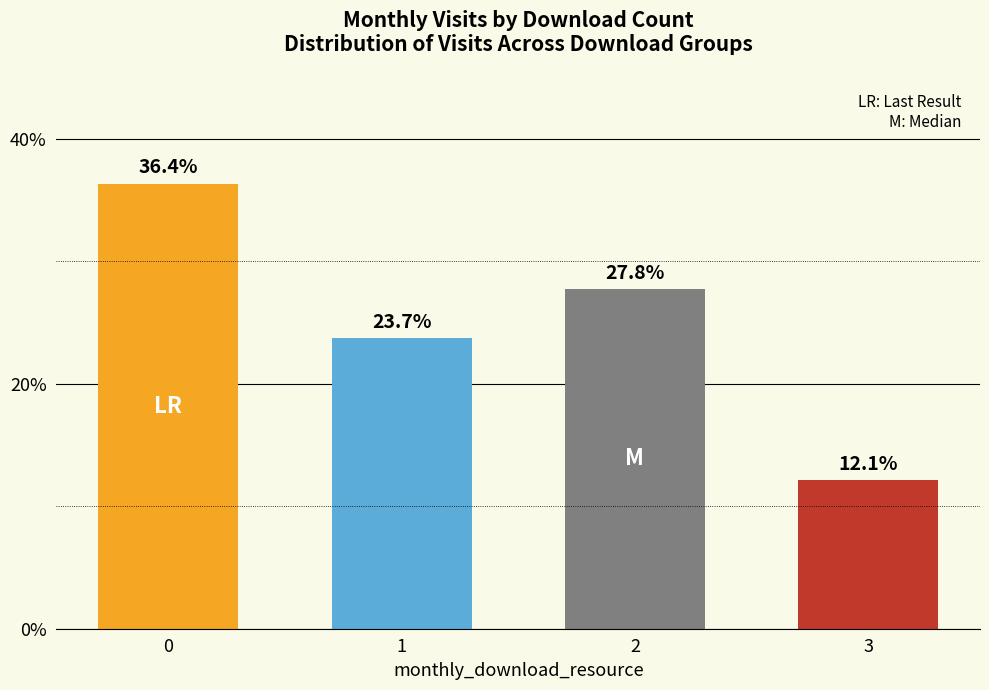

How many bars are there in total?

4